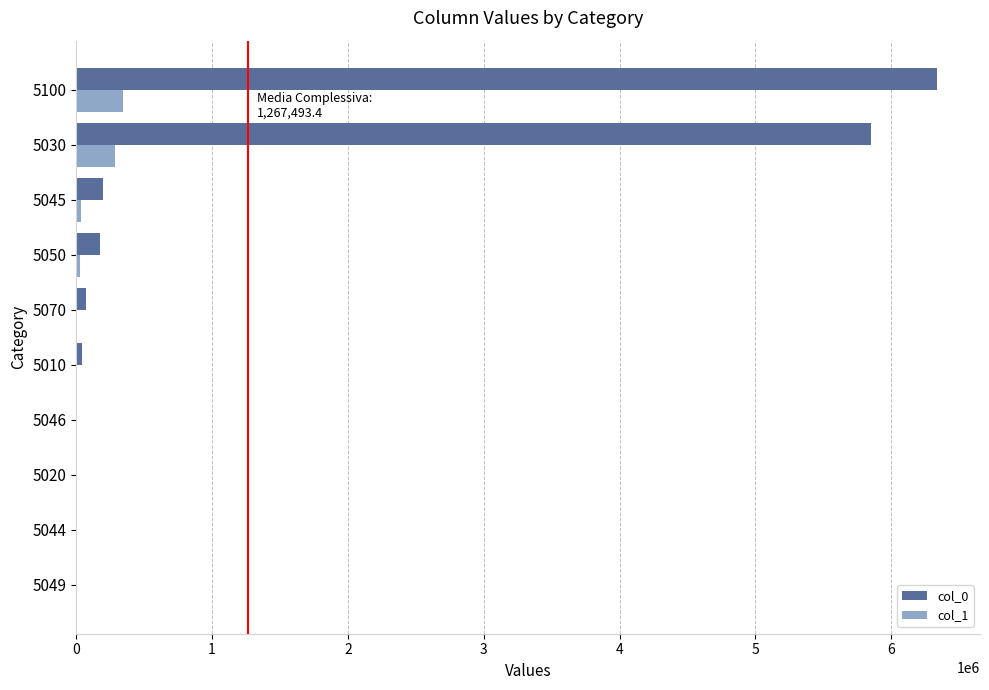

What is the sum of all col_1 values?

690426